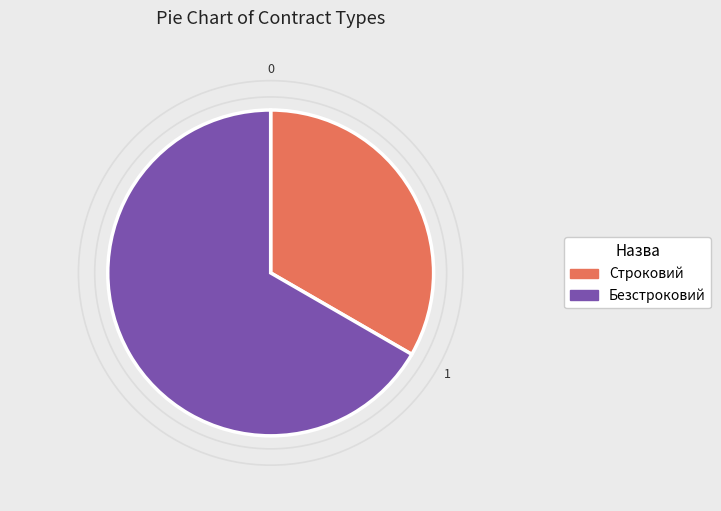

Is the sum of Безстроковий and Строковий greater than half?

Yes